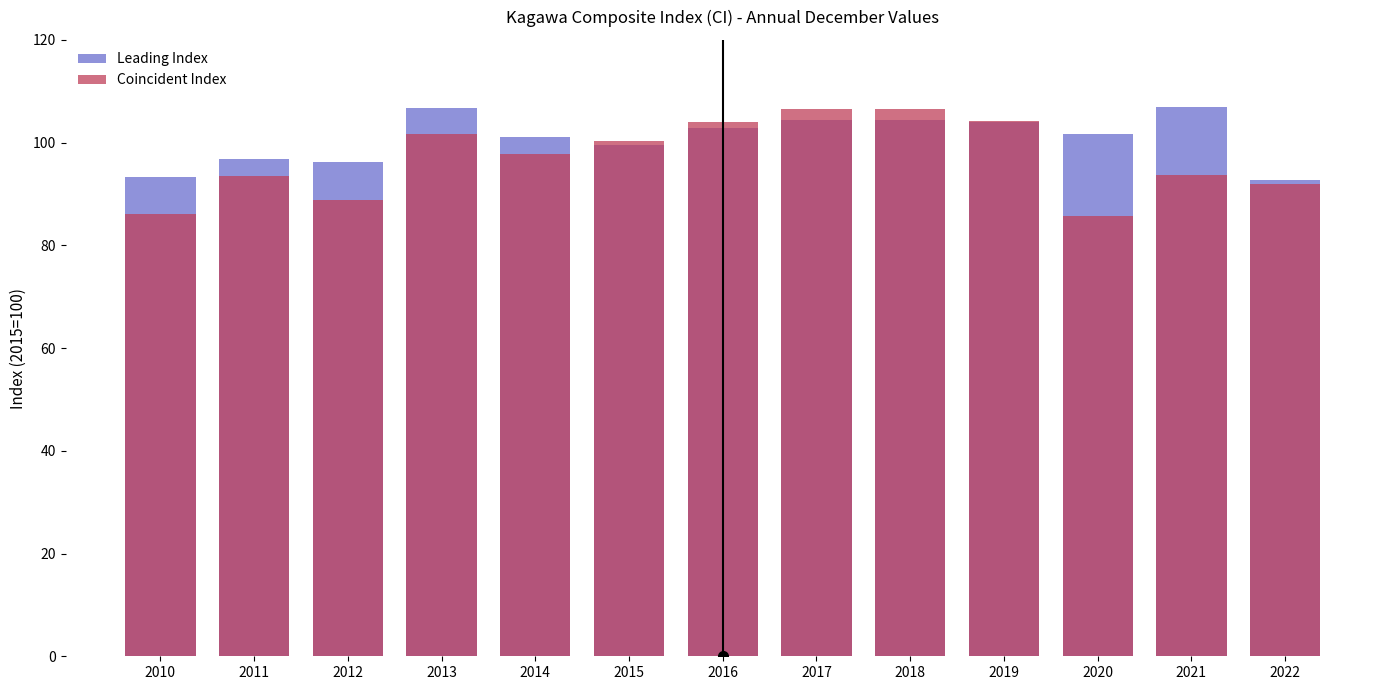

At 2017, list the series in order from largest to smallest.

Coincident Index, Leading Index